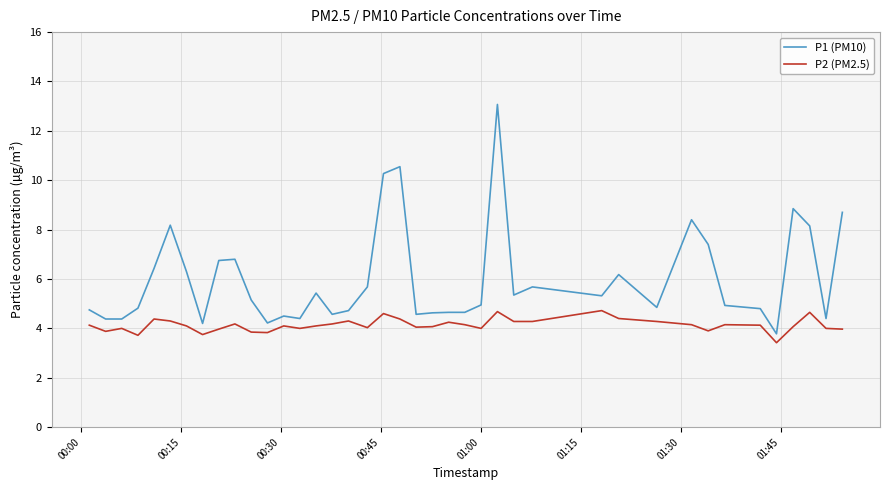

True or false: P1 (PM10) and P2 (PM2.5) cross at least once.

False